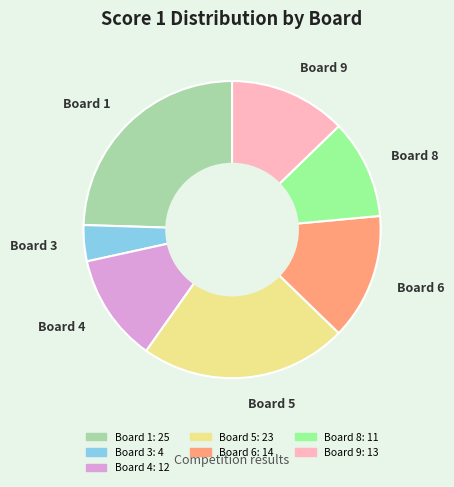

Does any single category account for the majority?

No